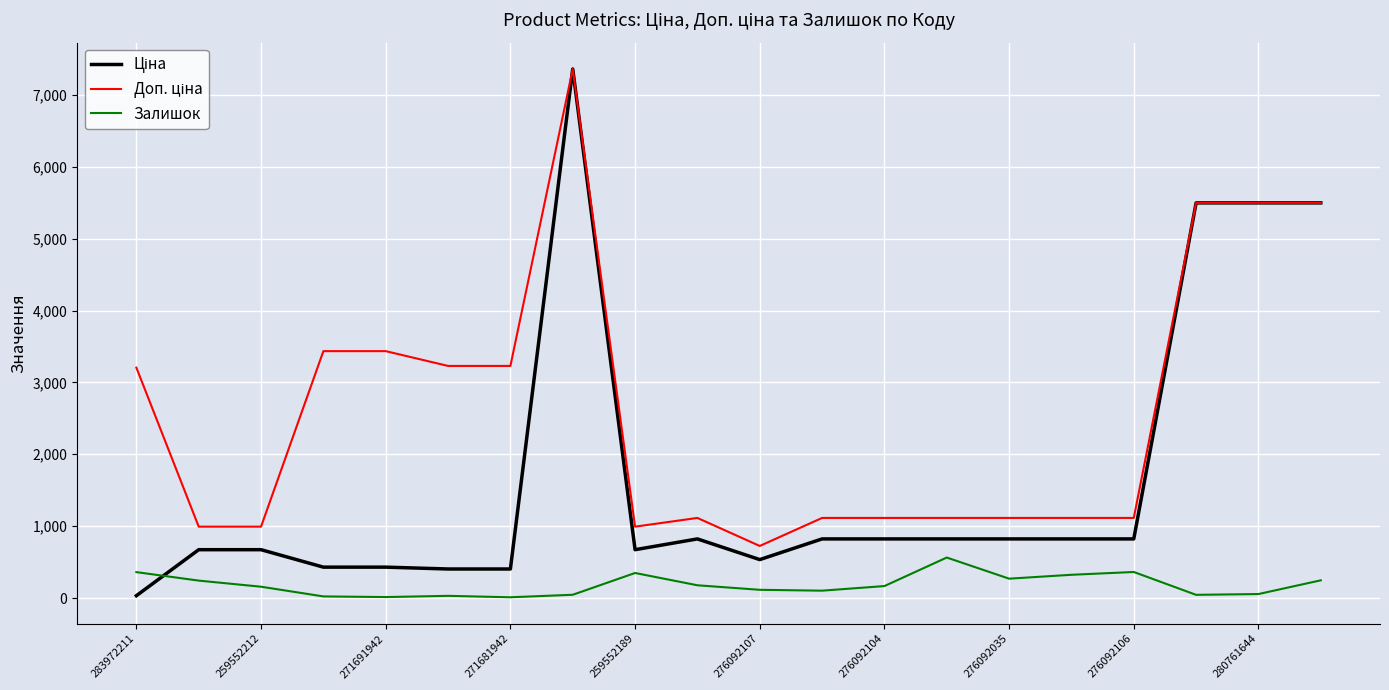

What is the sum of all Залишок values?

3648.0